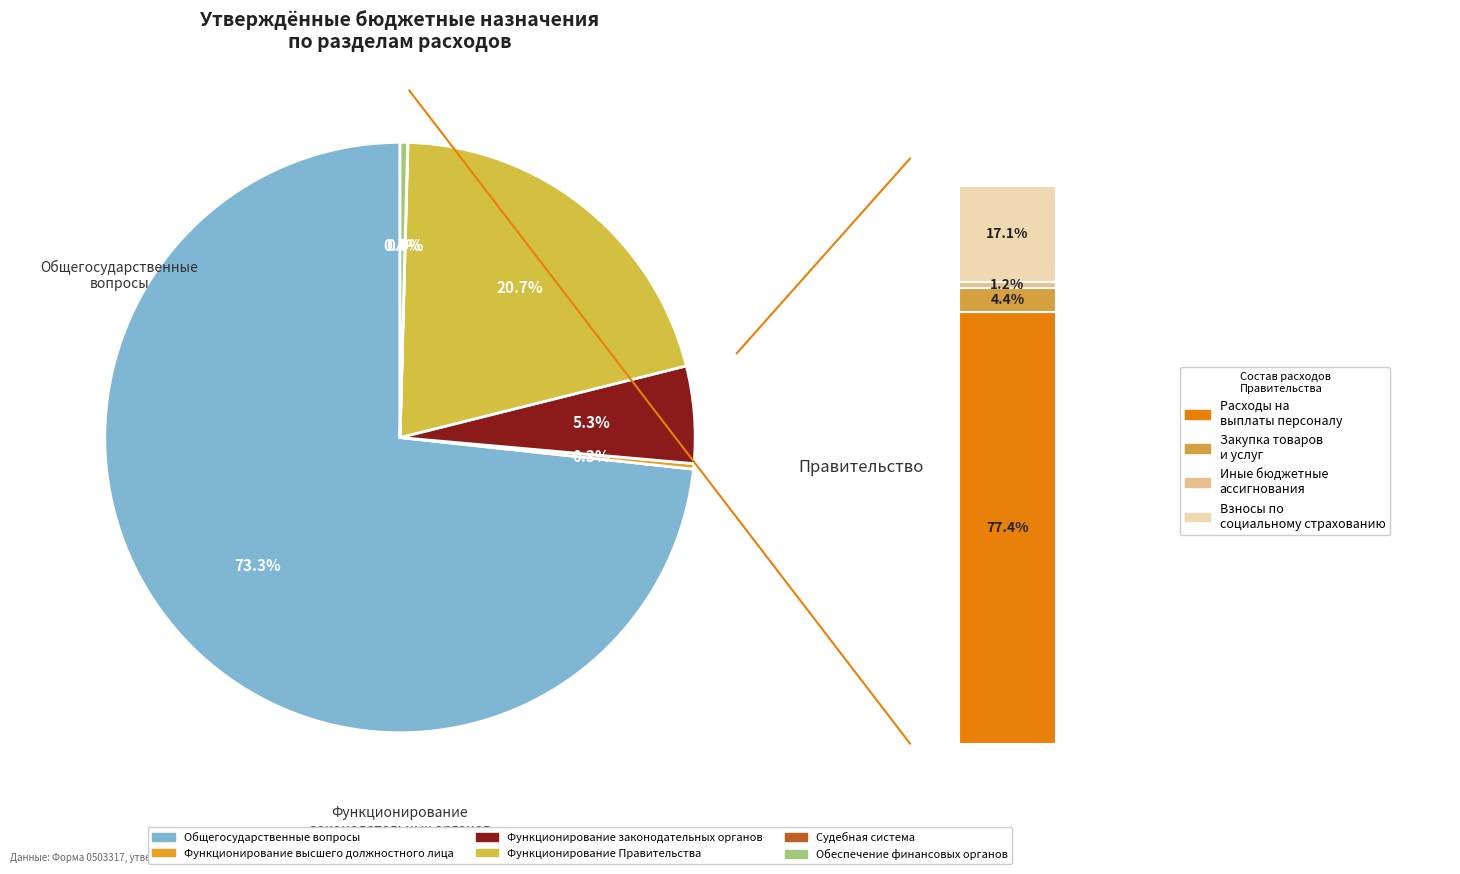

Rank the categories by value from highest to lowest.

ОБЩЕГОСУДАРСТВЕННЫЕ ВОПРОСЫ, Функционирование Правительства, Функционирование законодательных органов, Обеспечение деятельности финансовых органов, Функционирование высшего должностного лица, Судебная система